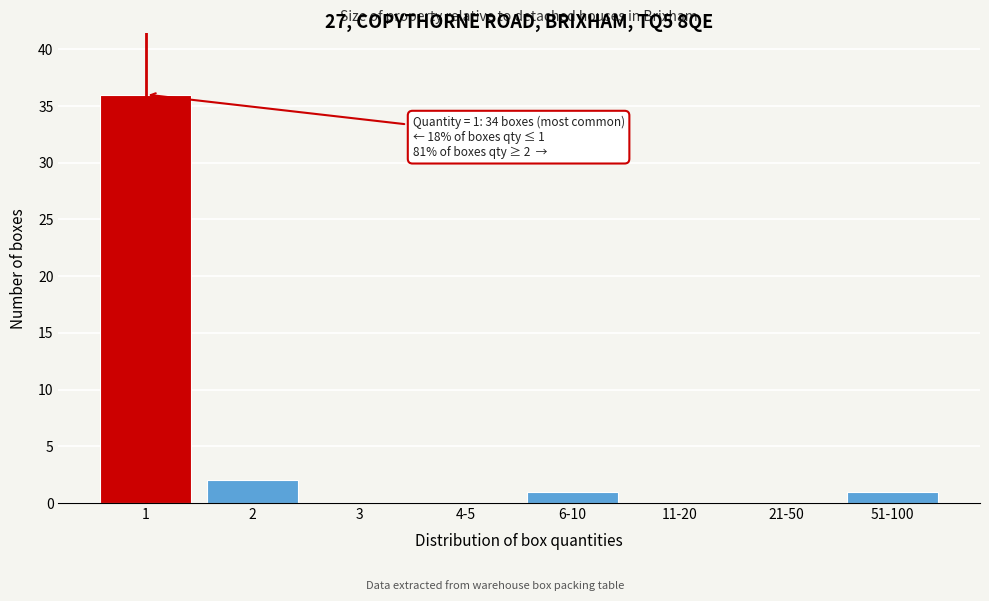

Reading right to left, extract all data points from this chart.

51-100=1	21-50=0	11-20=0	6-10=1	4-5=0	3=0	2=2	1=36